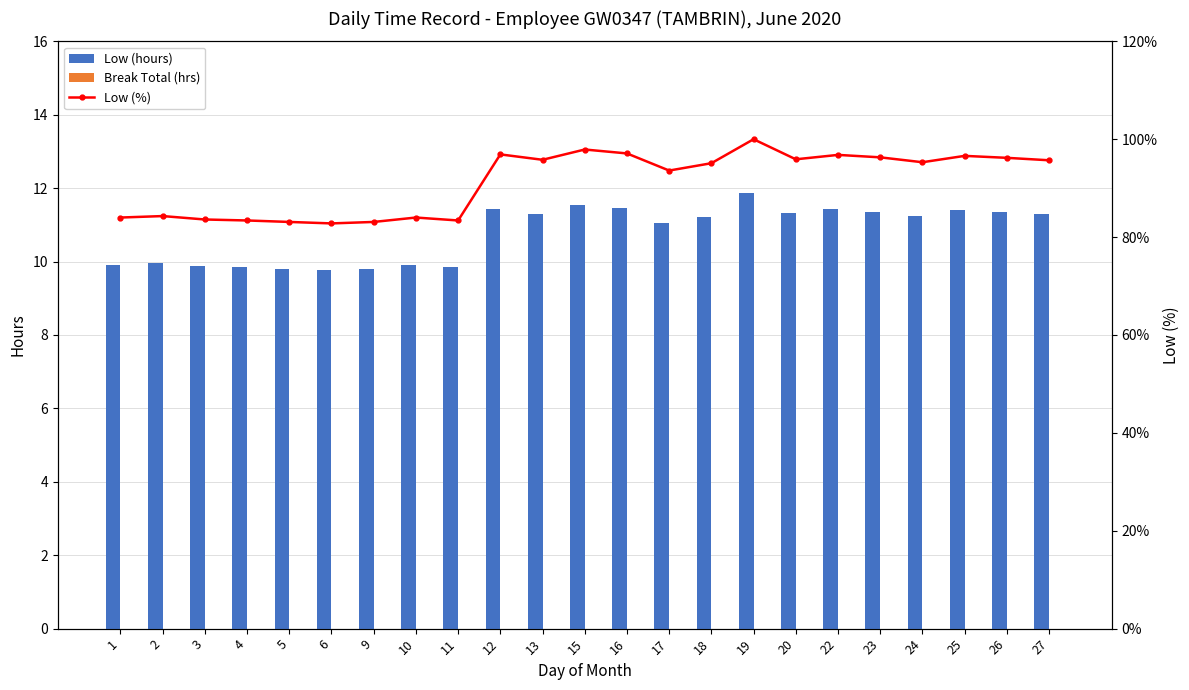

The value of Break Total (hrs) at 26 is 0.0. True or false?

True